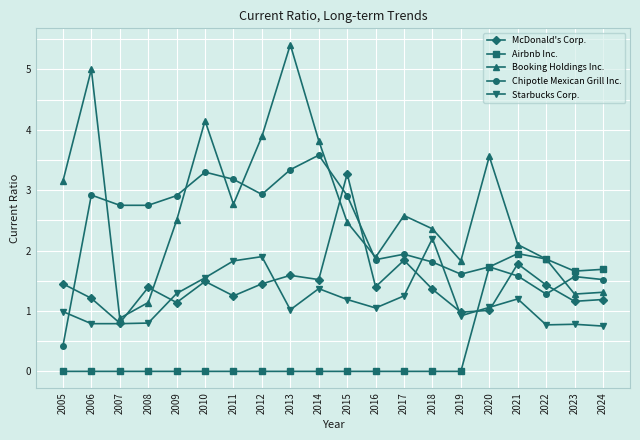

Is it true that Airbnb Inc. equals 2.9 at 2024?

False